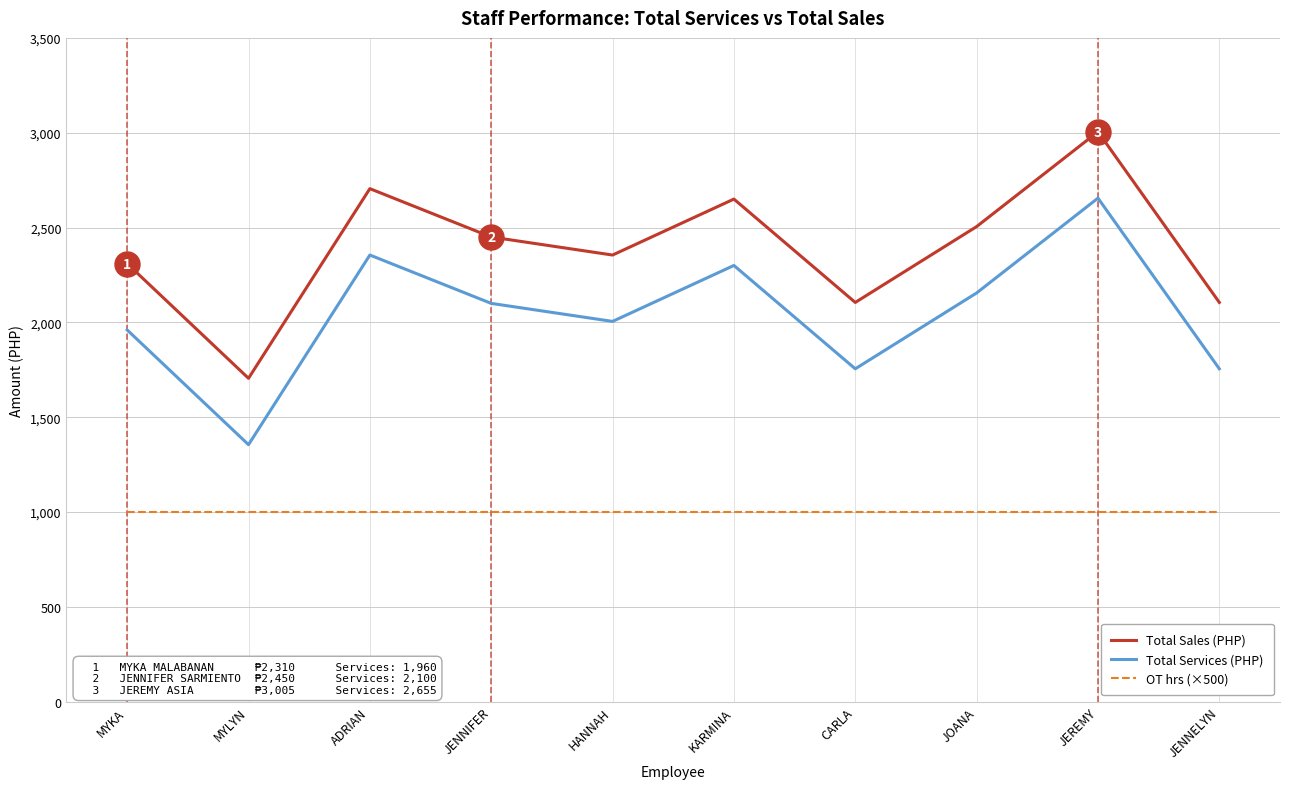

What is the spread (max minus min) of values at HANNAH?

1355